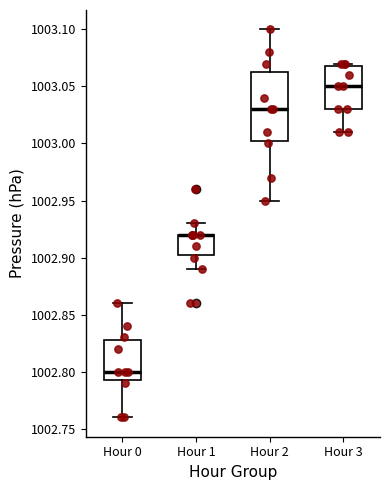

Where does the upper whisker of the box for Hour 2 end on the y-axis? The values are not printed on the chart, so give them approximately, as read against the axis.

1003.100